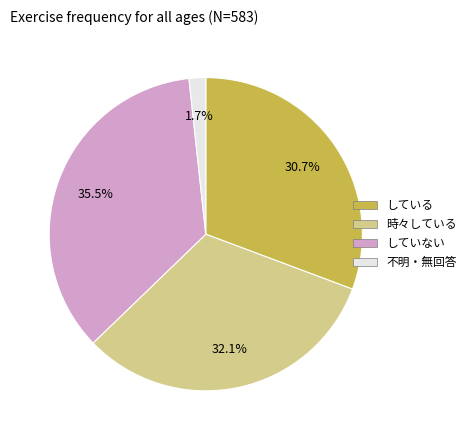

Is there a majority slice in this chart?

No